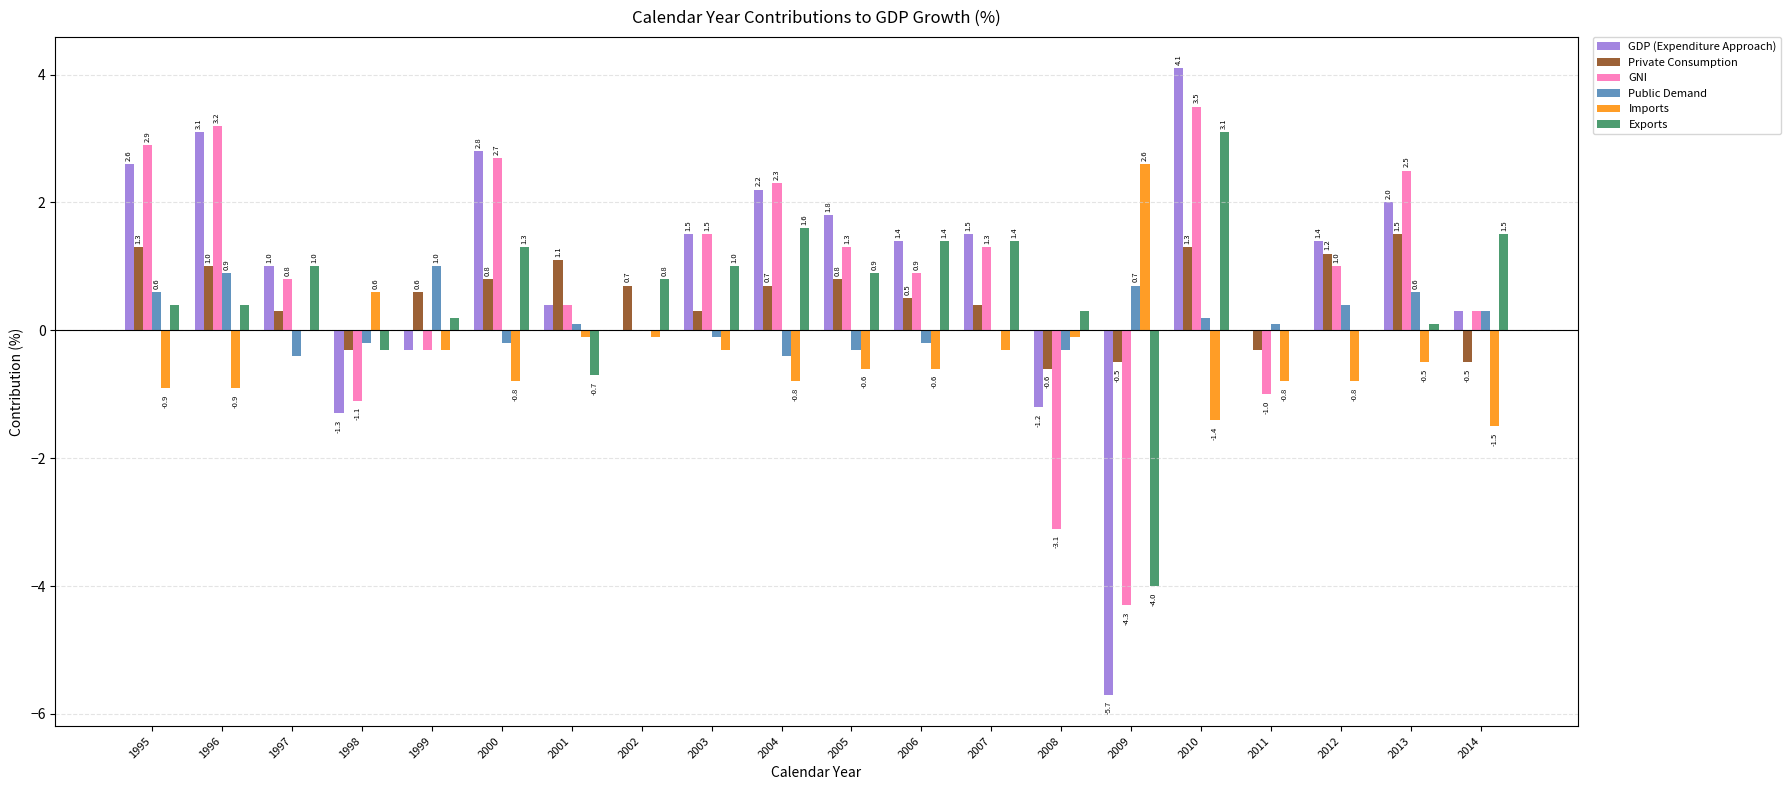

How many series are shown in this chart?

6